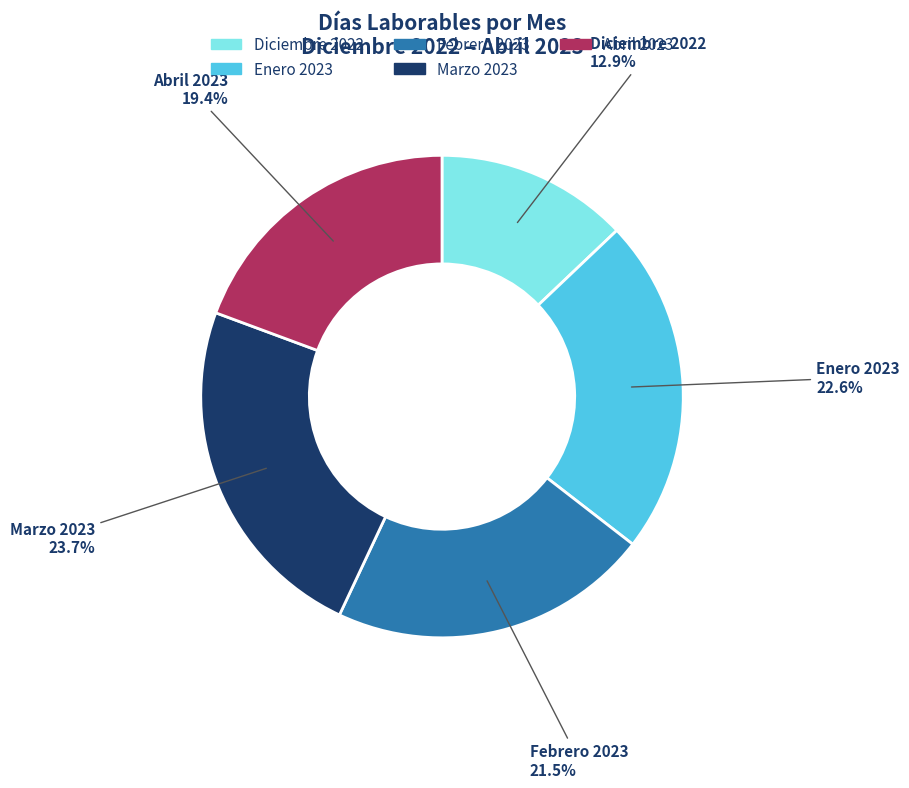

How many segments does this pie chart have?

5